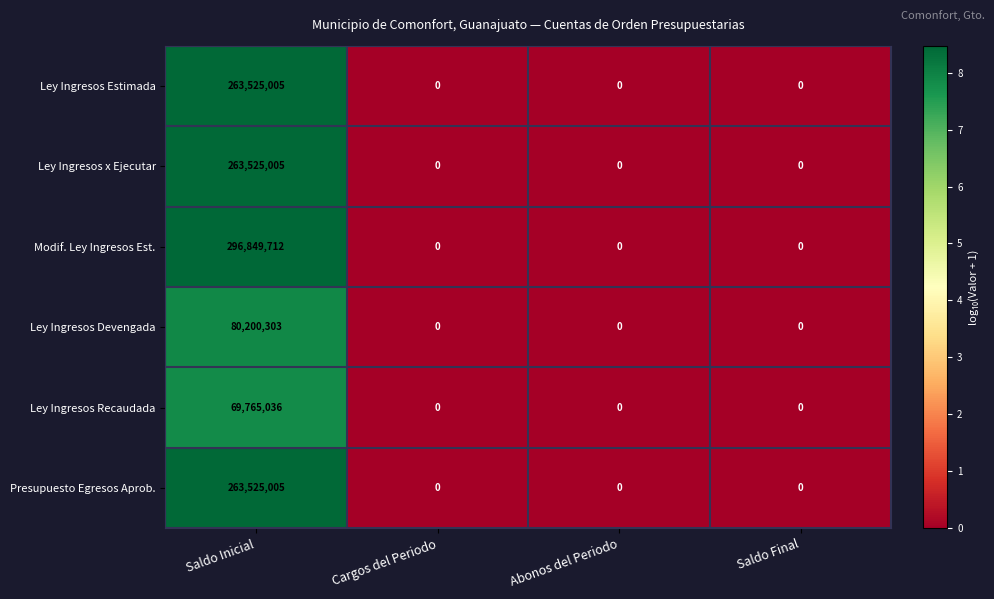

Count the Ley Ingresos Devengada values in the range 0 to 80200303.

4